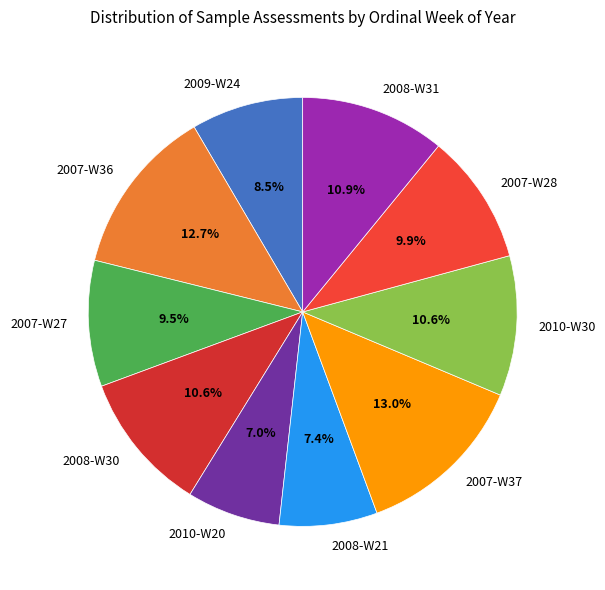

Combined, what portion of the pie is 2009-W24 and 2007-W37?

21.5%